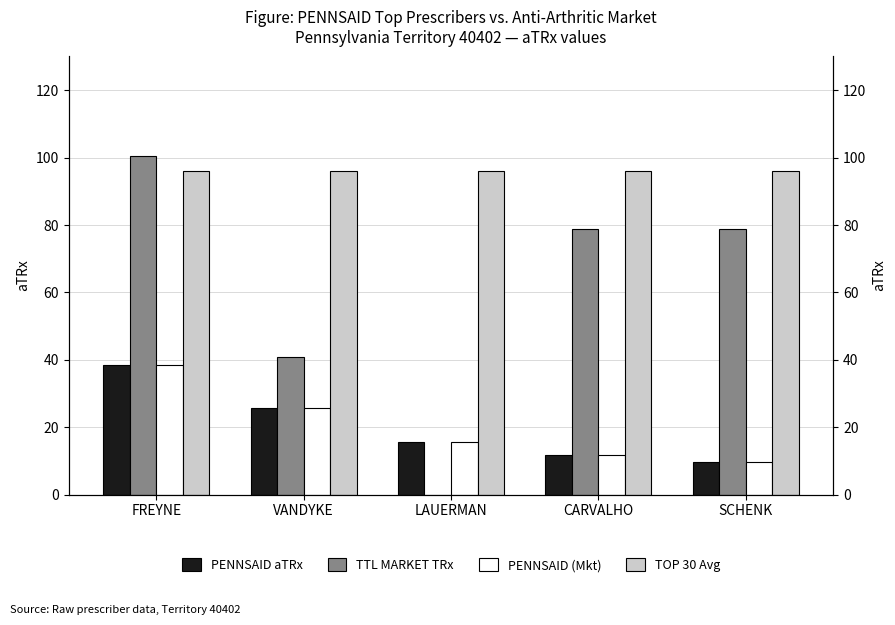

Which series has the largest total across all categories?

TOP 30 Avg